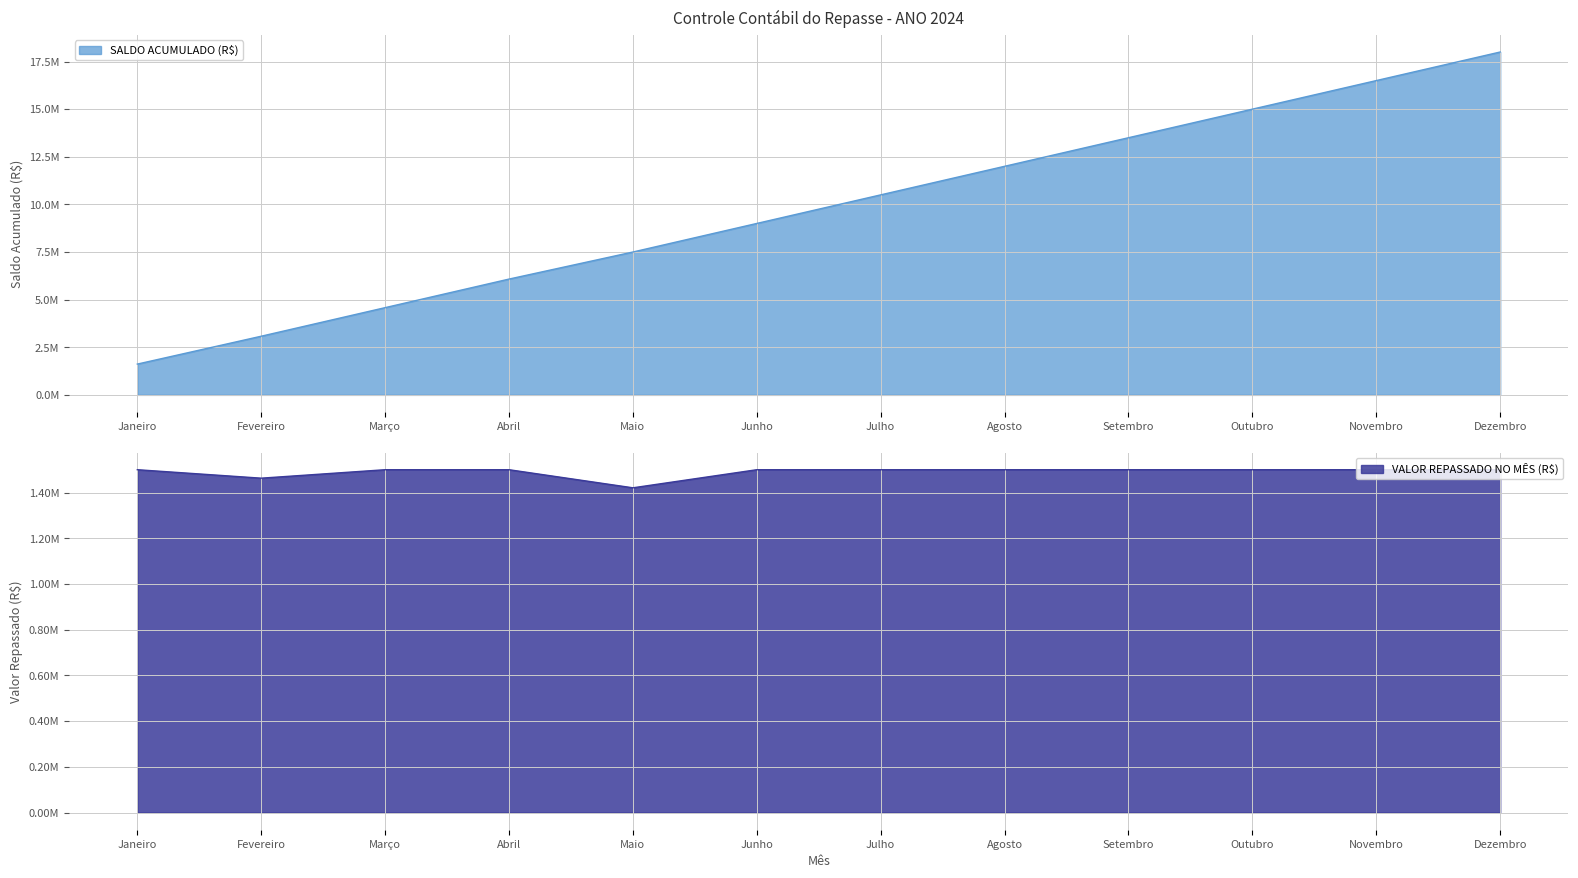

Reading right to left, transcribe all the data shown in this chart.

SALDO ACUMULADO (R$): 18000000.0	16500000.0	15000000.0	13500000.0	12000000.0	10500000.0	9000000.0	7500000.0	6079148.6	4579148.6	3079148.6	1616148.6
VALOR REPASSADO NO MÊS (R$): 1500000.0	1500000.0	1500000.0	1500000.0	1500000.0	1500000.0	1500000.0	1420851.4	1500000.0	1500000.0	1463000.0	1500000.0